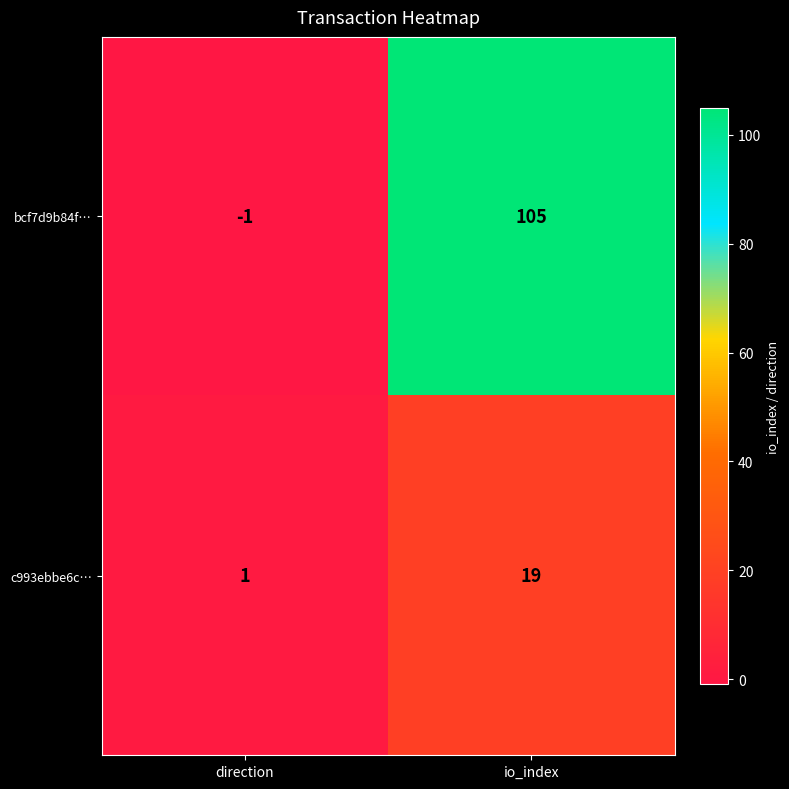

Rank the series by their average value, from highest to lowest.

bcf7d9b84f…, c993ebbe6c…